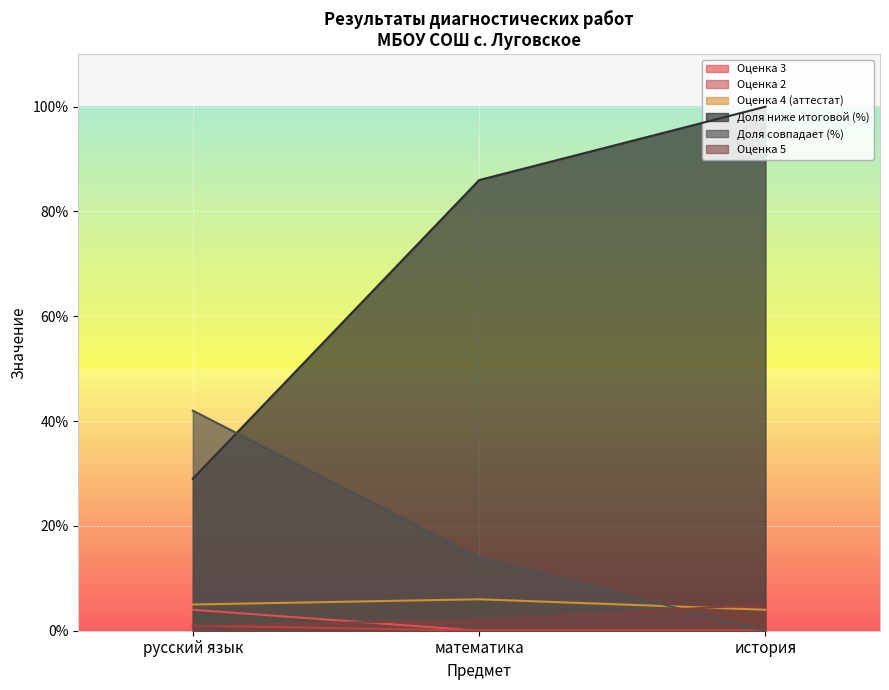

What is the spread (max minus min) of values at математика?

86